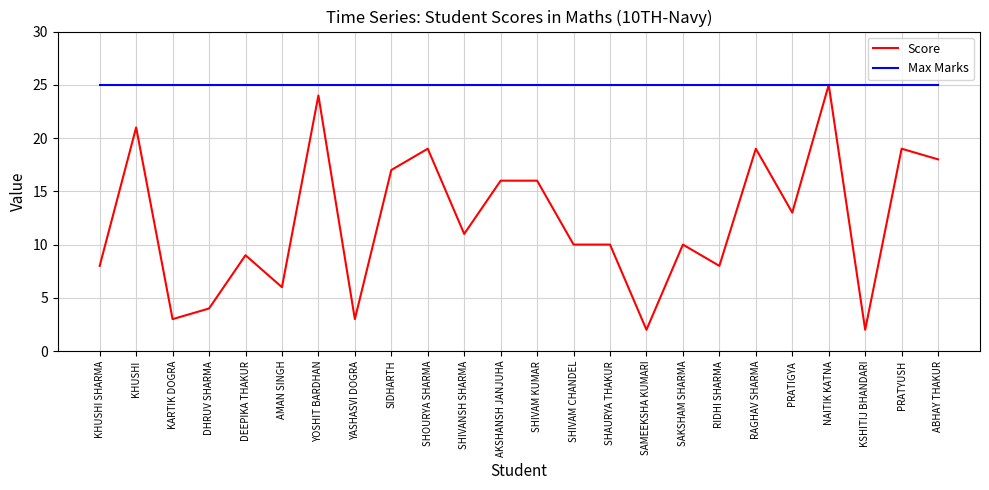

Between SIDHARTH and KSHITIJ BHANDARI, which series saw the biggest shift?

Score